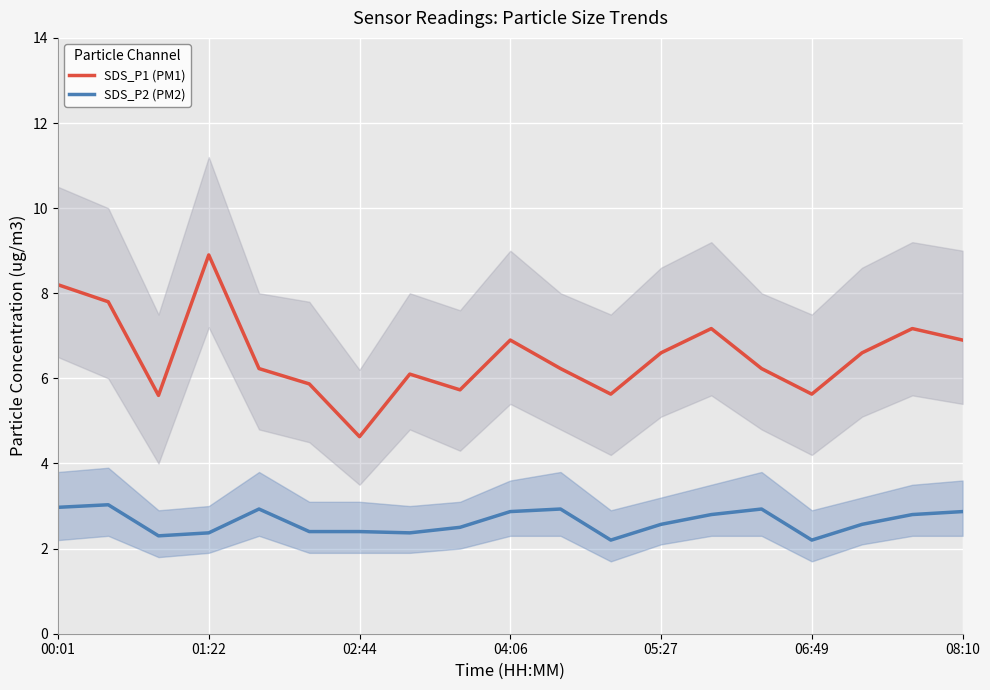

True or false: SDS_P2 (PM2) and SDS_P1 (PM1) intersect in this chart.

False